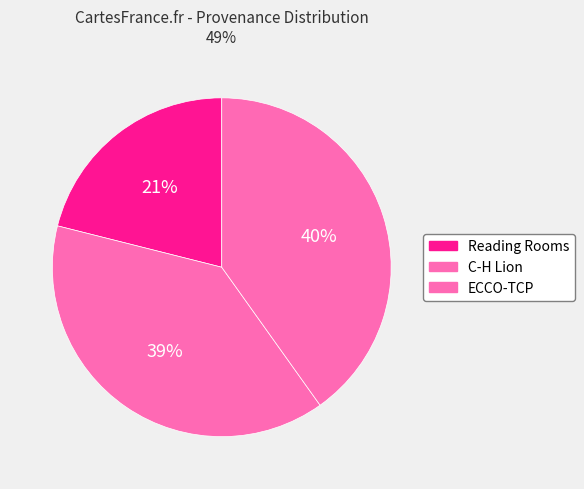

What percentage is the ECCO-TCP slice, to the nearest percent?

40%